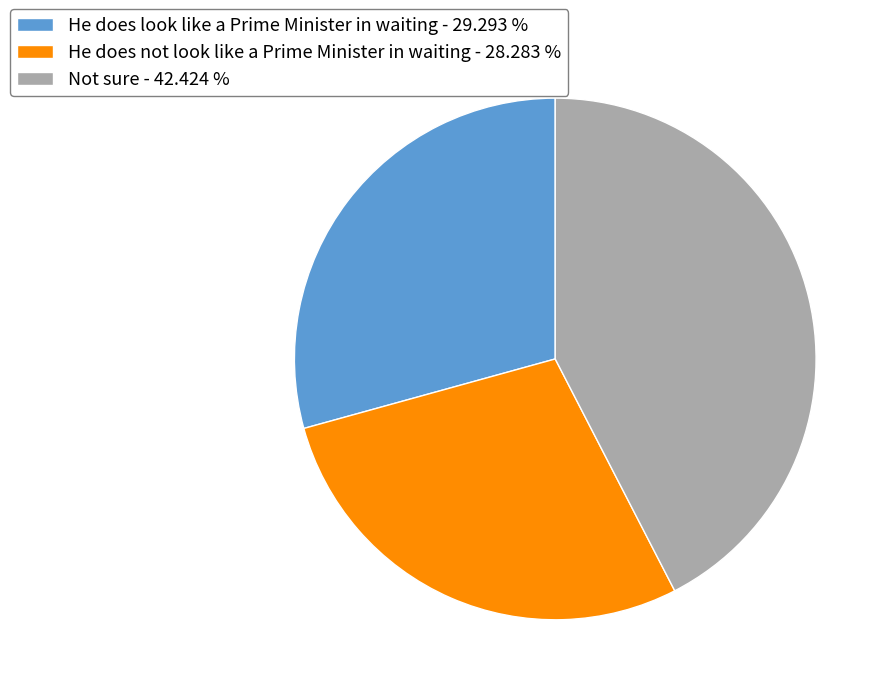

Count the number of slices in the pie.

3